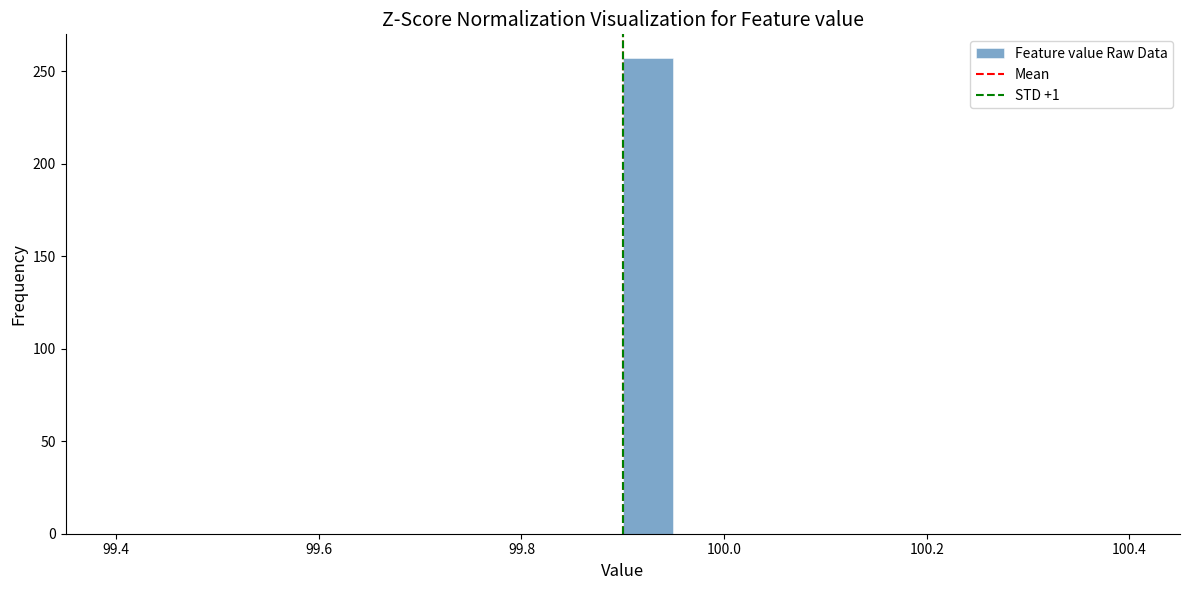

Read against the x-axis, roughly where is the centre of the tallest bar?

99.92